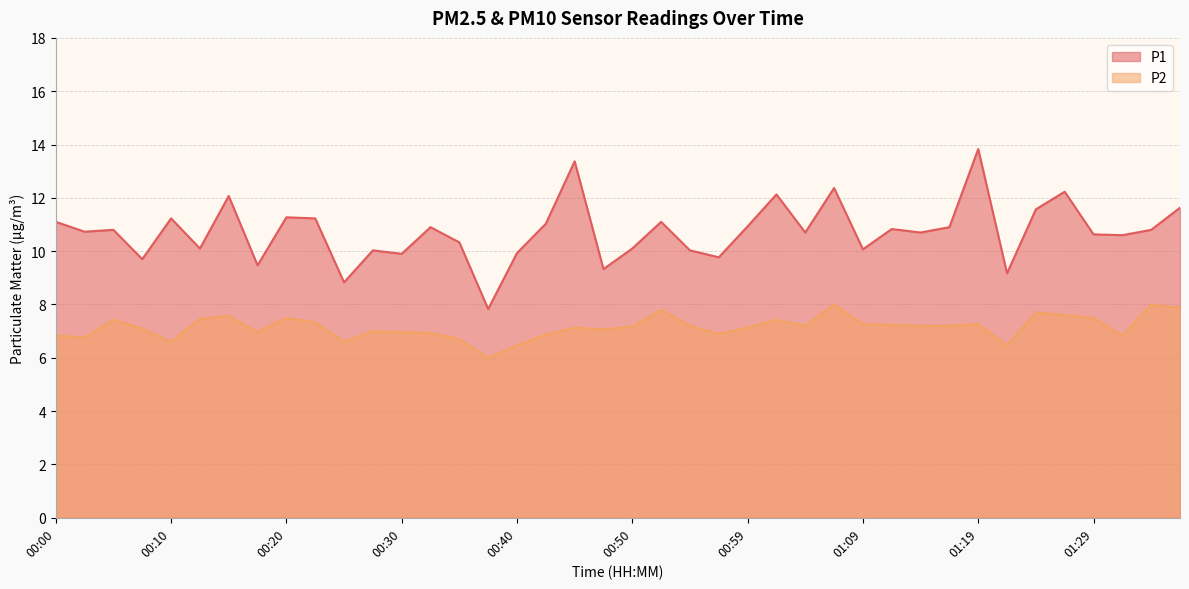

What is the label of the 13th point from the right?

01:07